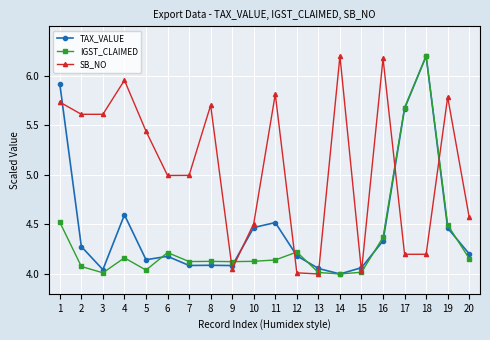

The value of SB_NO at 9 is 1.5. True or false?

False